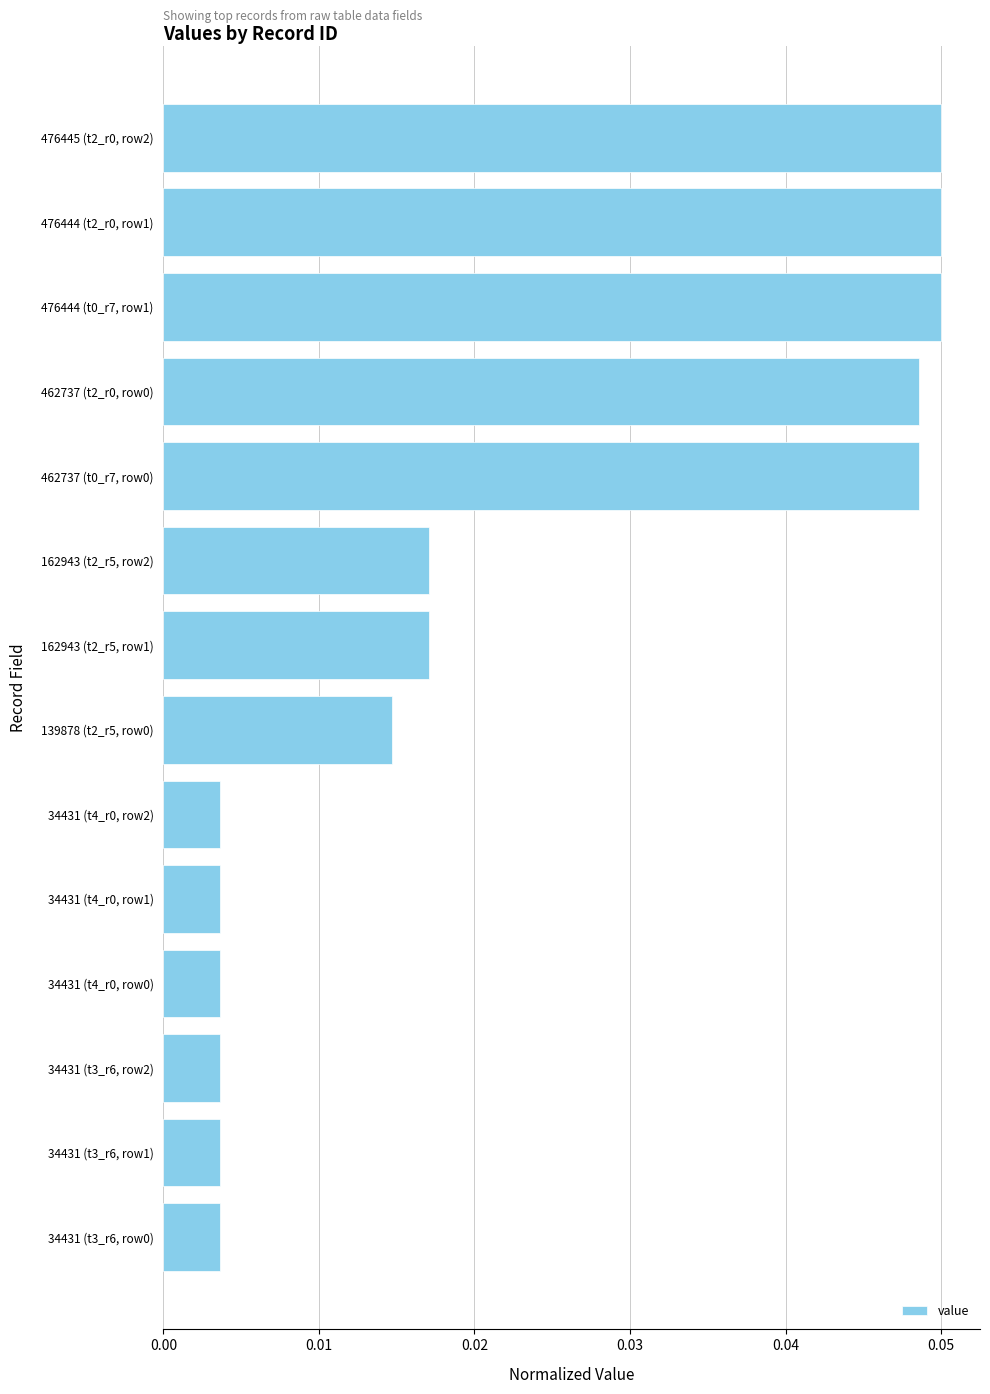

What is the sum of all values?

0.3